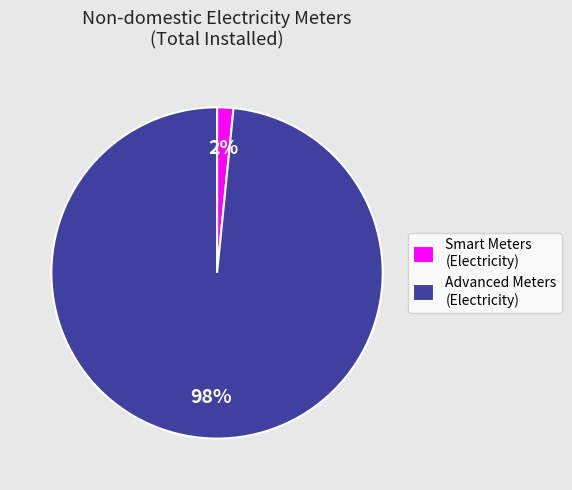

Which slice represents more than half of the pie?

Advanced Meters (Electricity)